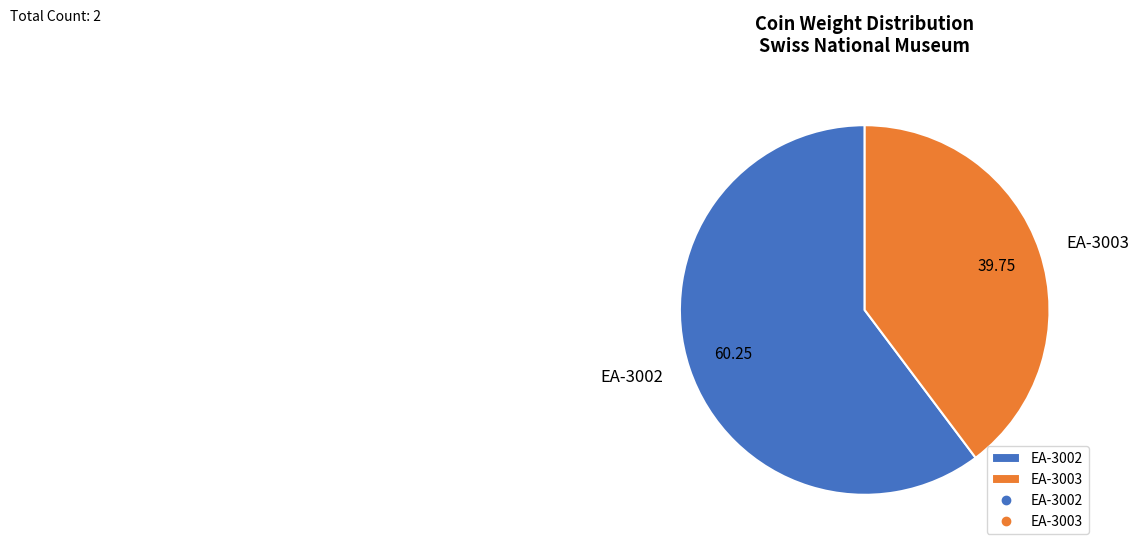

Rank the categories by value from lowest to highest.

EA-3003, EA-3002